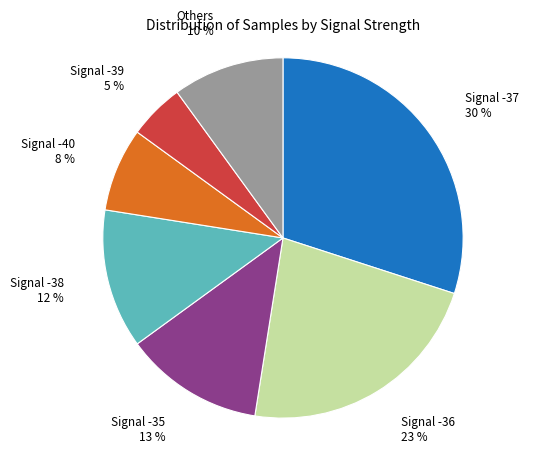

How many slices are in this pie chart?

7